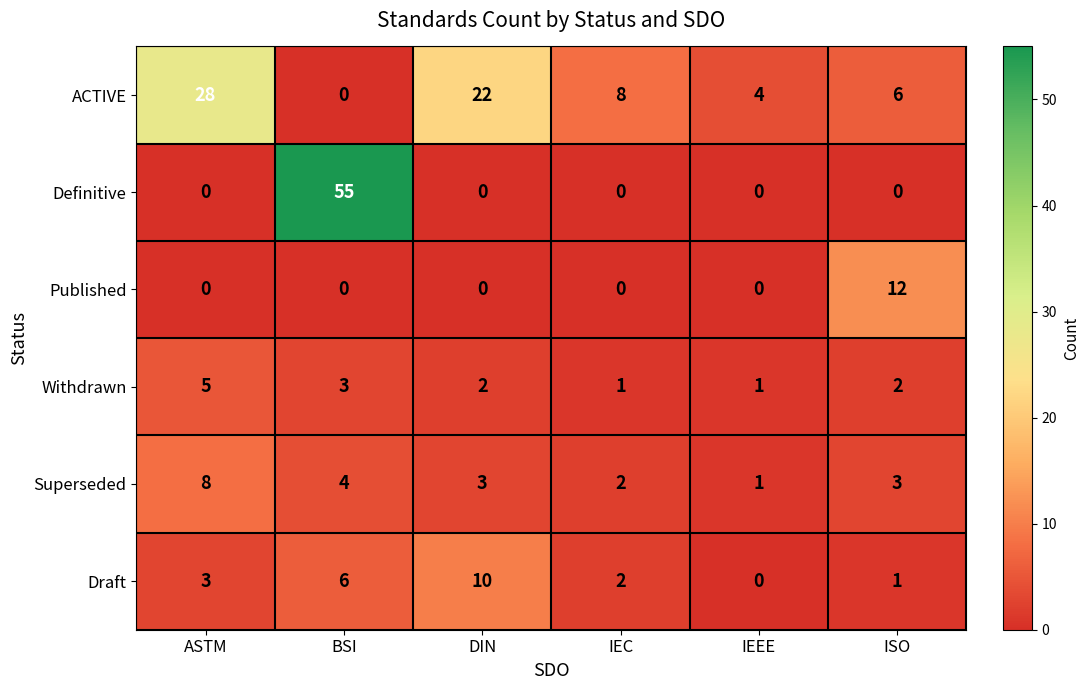

What is the spread (max minus min) of values at ISO?

12